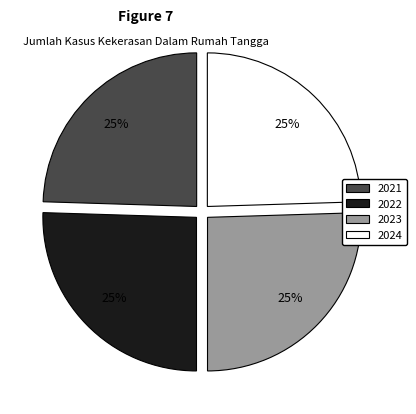

How many slices are in this pie chart?

4